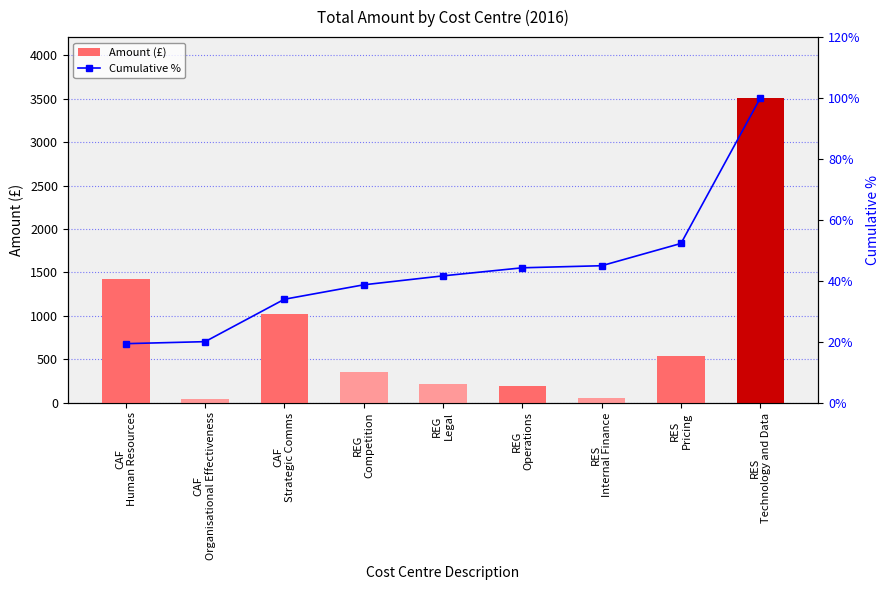

At which category is the sum across all series the highest?

RES
Technology and Data